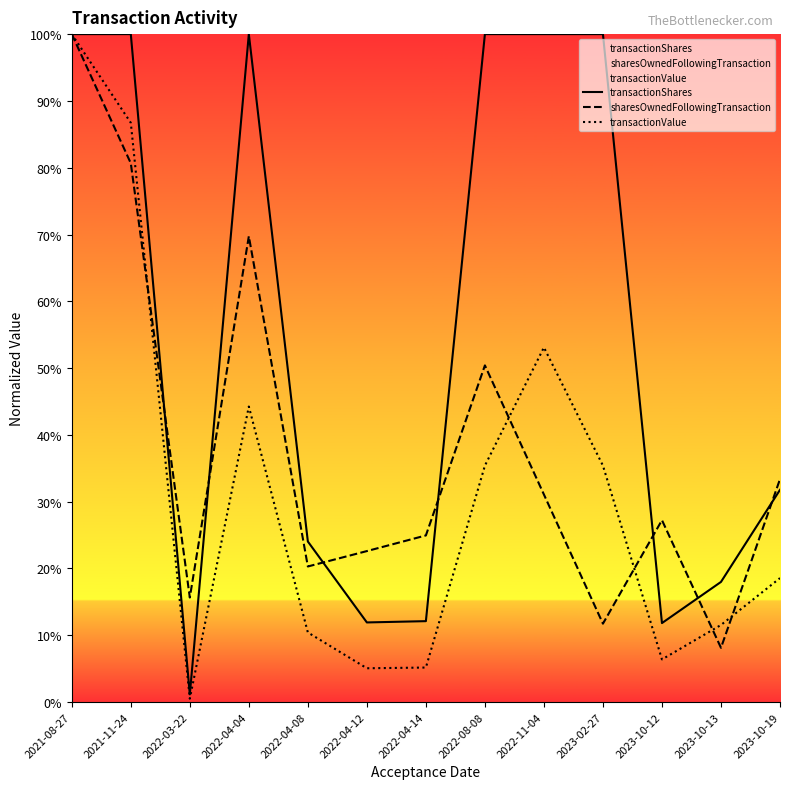

Reading left to right, list all the values displayed in this chart.

transactionShares: 1.0	1.0	0.0	1.0	0.2	0.1	0.1	1.0	1.0	1.0	0.1	0.2	0.3
sharesOwnedFollowingTransaction: 1.0	0.8	0.2	0.7	0.2	0.2	0.2	0.5	0.3	0.1	0.3	0.1	0.3
transactionValue: 1.0	0.9	0.0	0.4	0.1	0.1	0.1	0.4	0.5	0.4	0.1	0.1	0.2